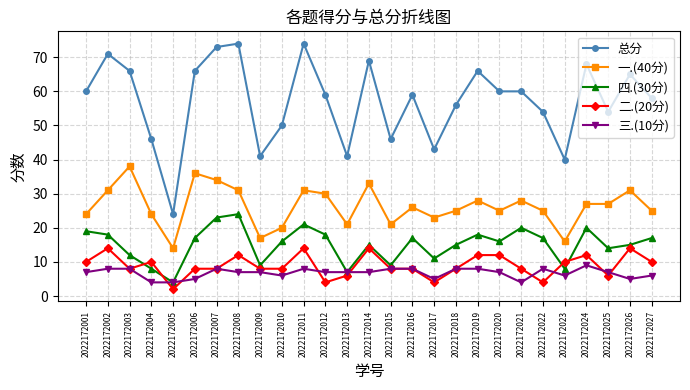

Is it true that 三.(10分) equals 4 at 2022172021?

True